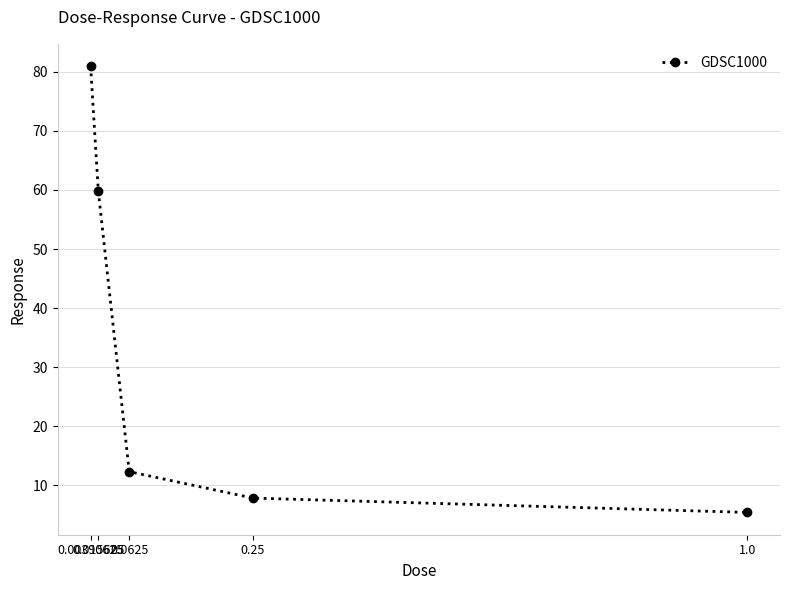

Reading left to right, extract all data points from this chart.

81.0	59.8	12.3	7.8	5.4